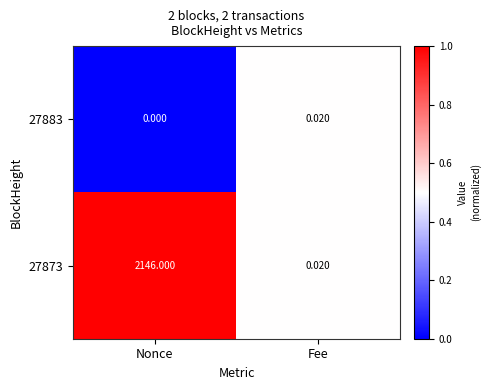

At which label does 27873 reach its minimum?

Fee